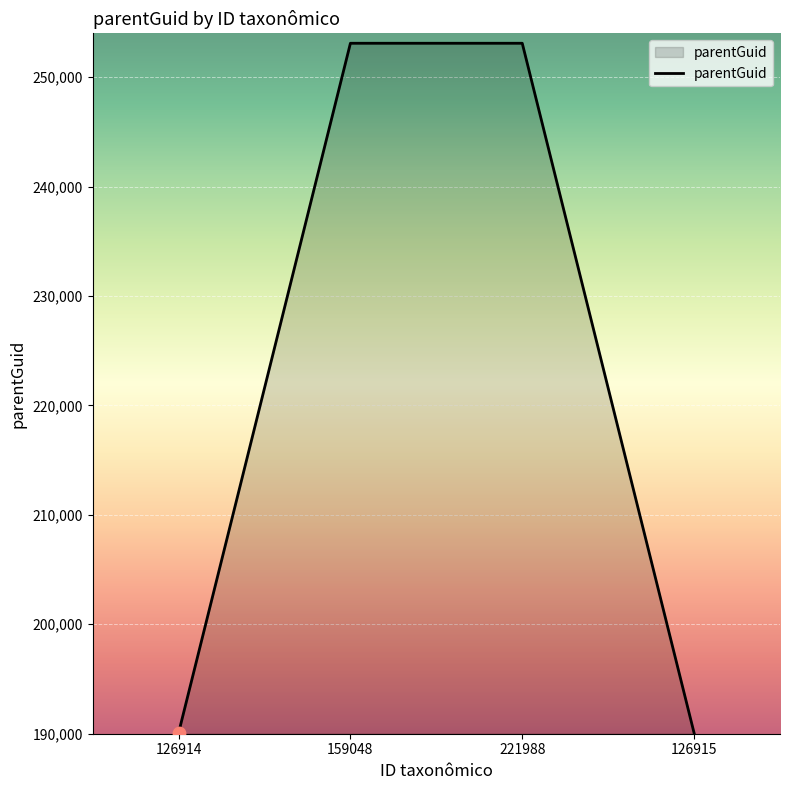

What is the change in value from 221988 to 126915?

-63024